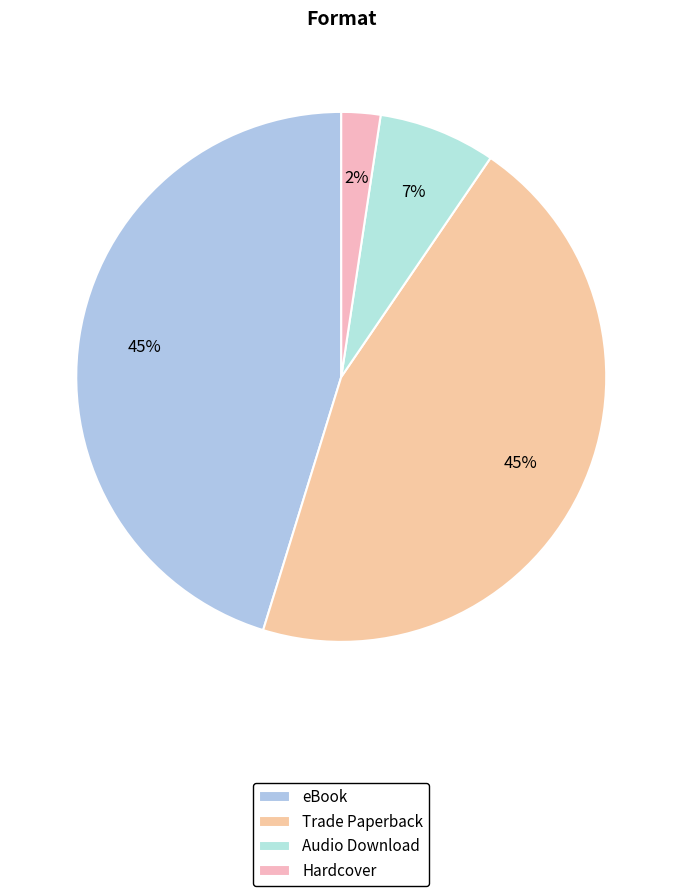

Which has a higher value, Audio Download or Trade Paperback?

Trade Paperback